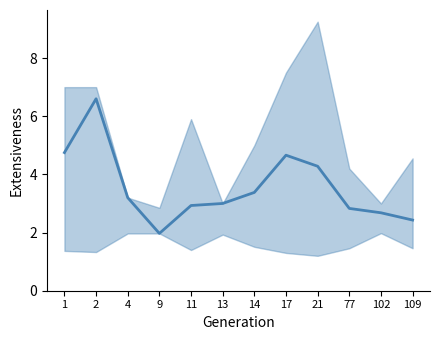

Reading left to right, extract all data points from this chart.

4.8	6.6	3.2	2.0	2.9	3.0	3.4	4.7	4.3	2.8	2.7	2.4